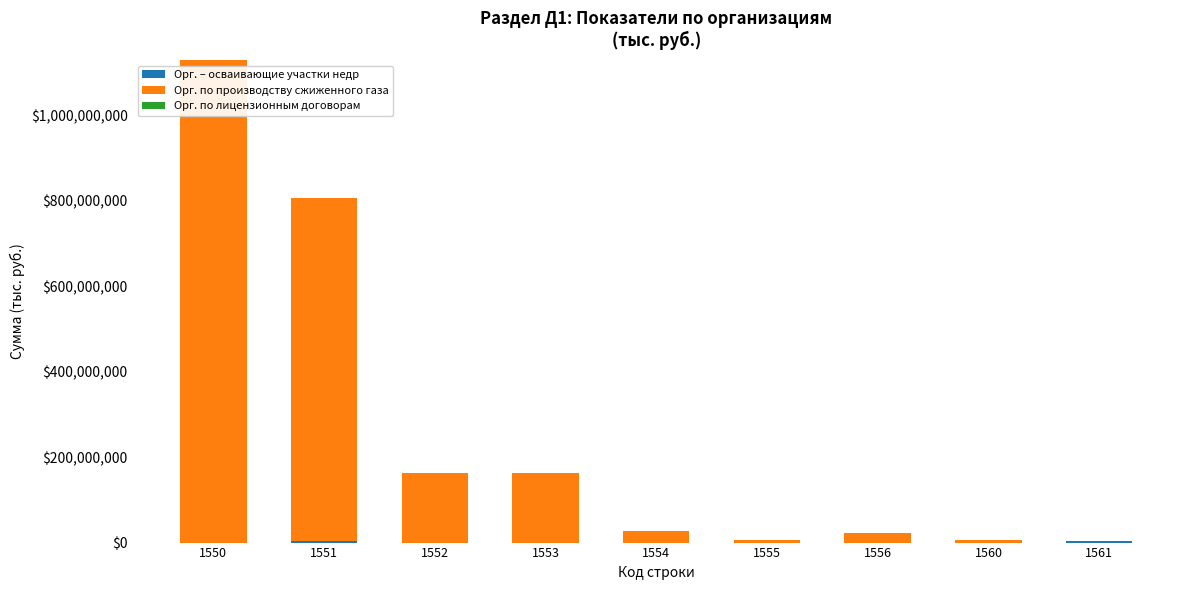

At which category is the sum across all series the highest?

1550